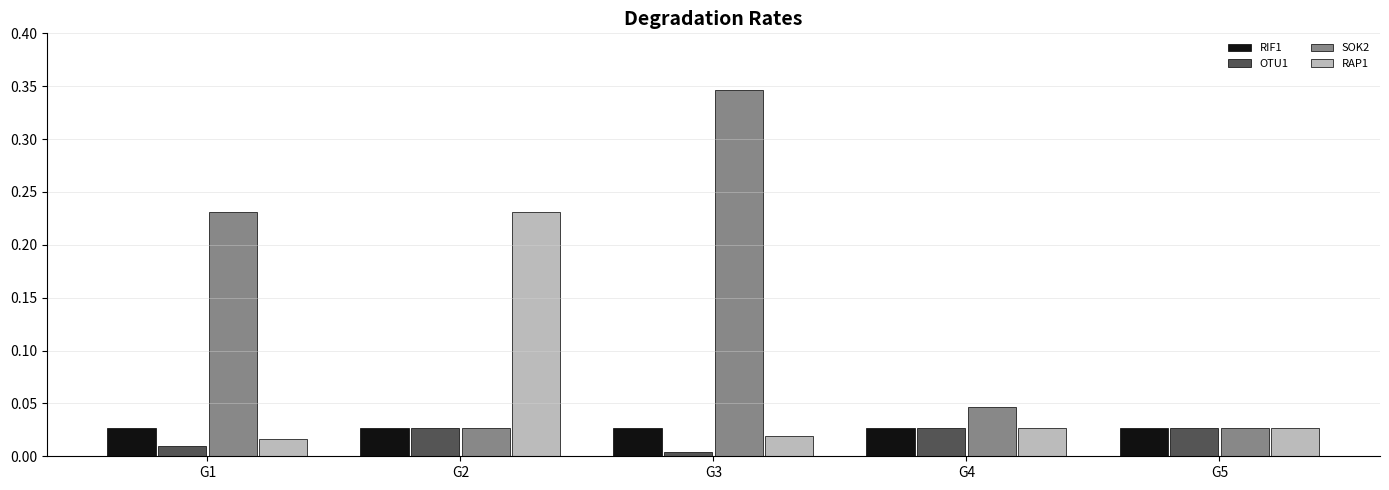

What is the maximum value shown in the chart?

0.3